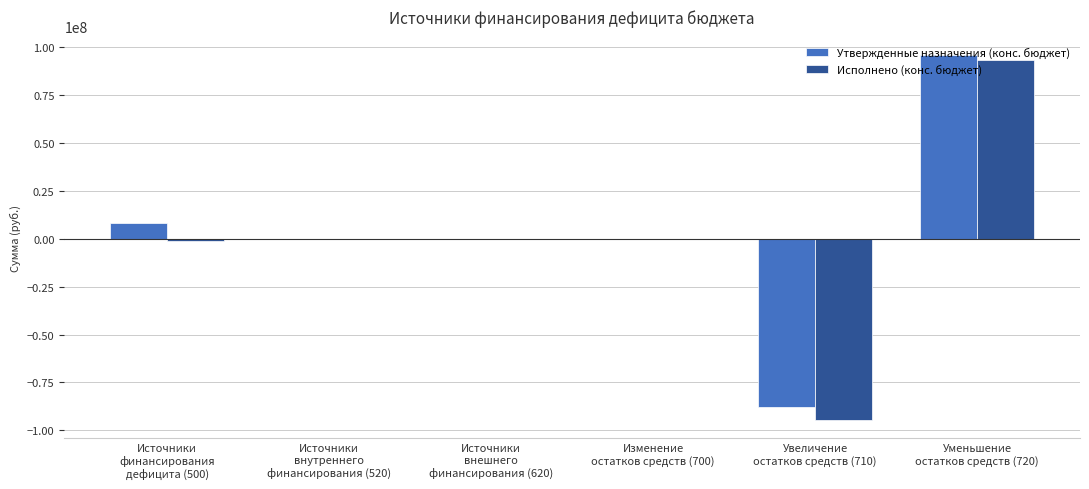

What is the maximum value shown in the chart?

96000000.0